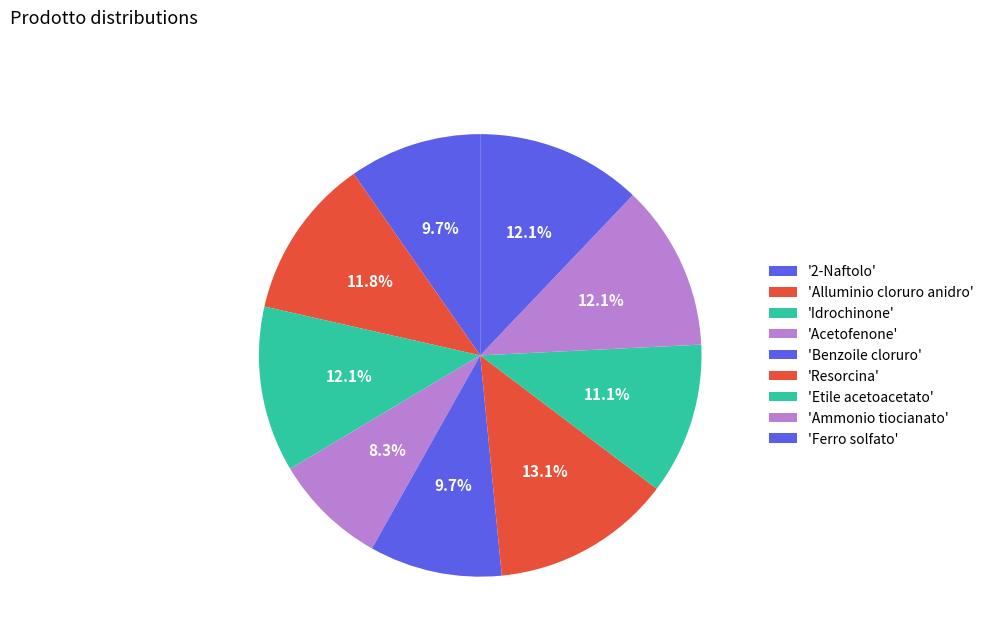

To the nearest percent, what is the average slice percentage?

11%